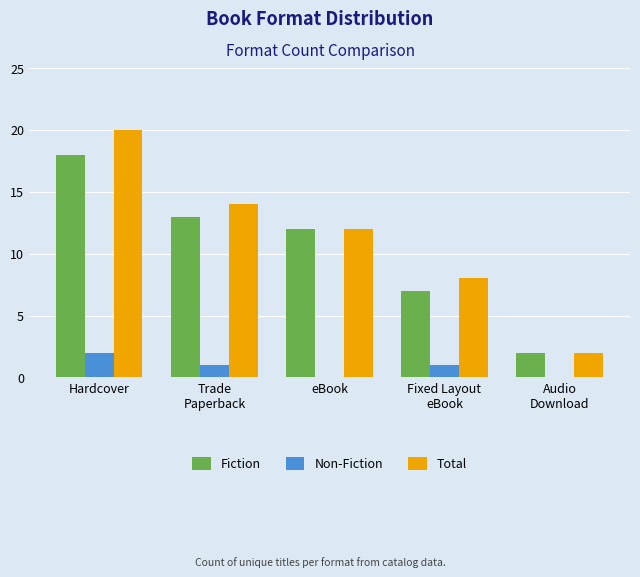

How many categories are shown in the chart?

5